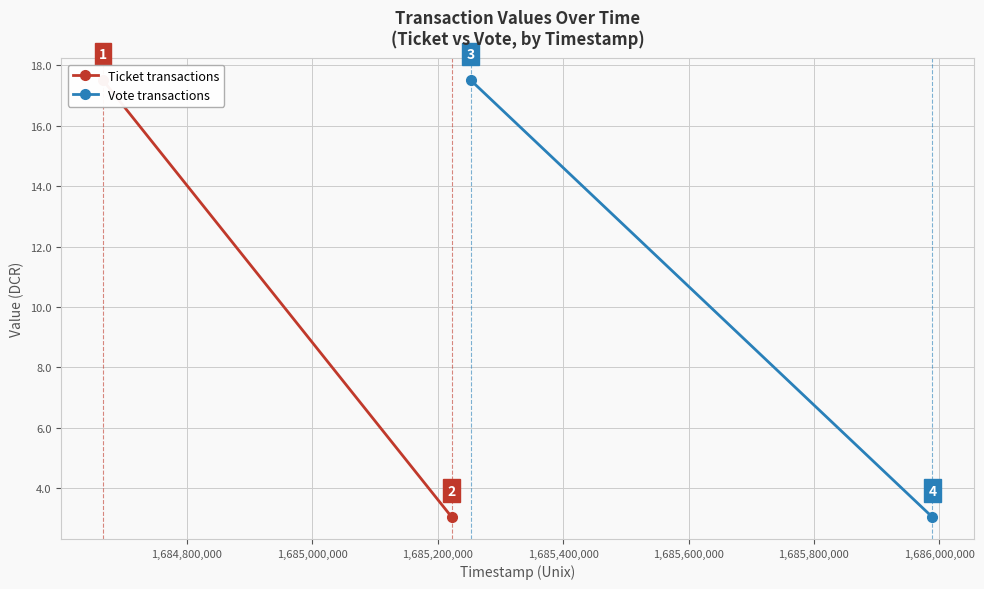

List the series in order of their peak value, lowest first.

Ticket transactions, Vote transactions